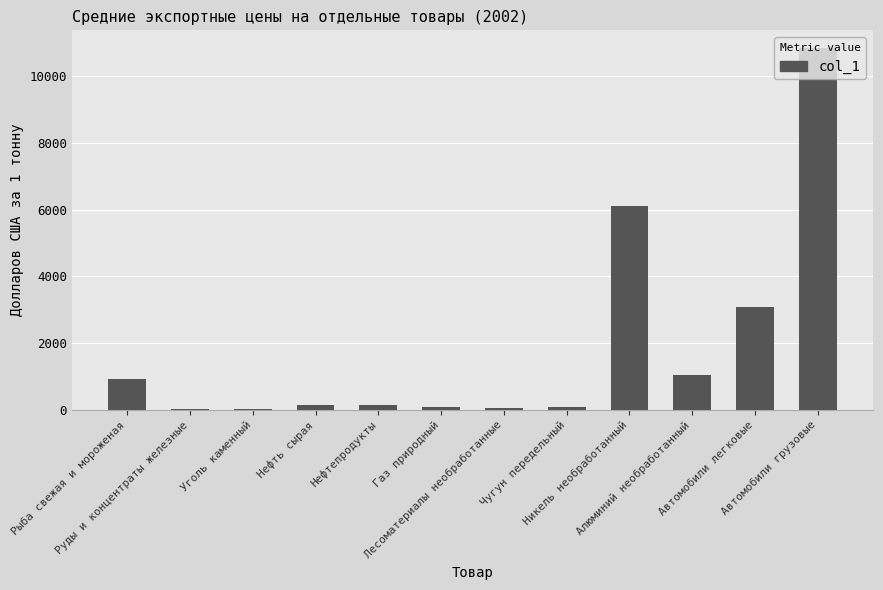

Which category has the highest value across all series?

Автомобили грузовые